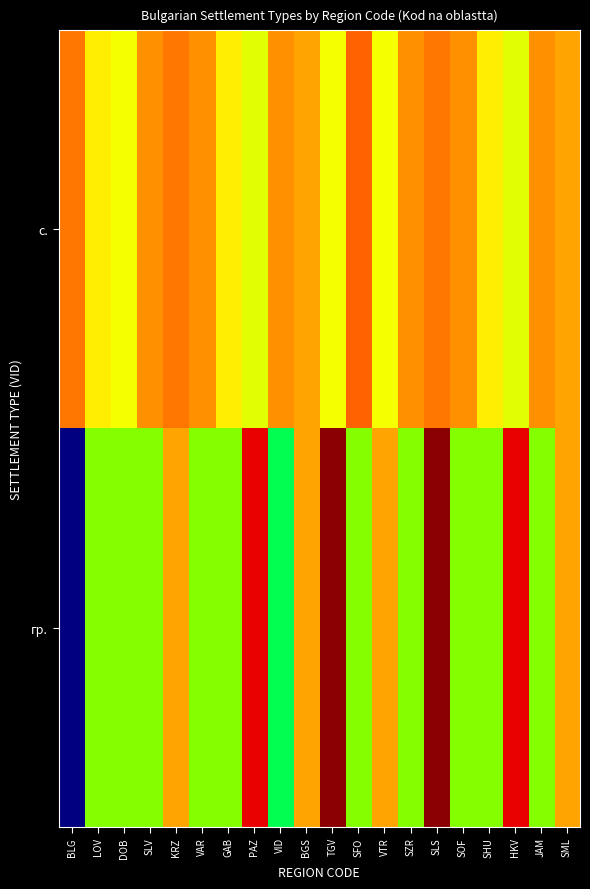

Reading right to left, extract all data points from this chart.

с.: SML=4.5	JAM=4.6	HKV=4.2	SHU=4.3	SOF=4.6	SLS=4.6	SZR=4.6	VTR=4.3	SFO=4.7	TGV=4.3	BGS=4.5	VID=4.6	PAZ=4.2	GAB=4.3	VAR=4.6	KRZ=4.6	SLV=4.6	DOB=4.3	LOV=4.3	BLG=4.6
гр.: SML=4.5	JAM=4.0	HKV=5.0	SHU=4.0	SOF=4.0	SLS=5.5	SZR=4.0	VTR=4.5	SFO=4.0	TGV=5.5	BGS=4.5	VID=3.5	PAZ=5.0	GAB=4.0	VAR=4.0	KRZ=4.5	SLV=4.0	DOB=4.0	LOV=4.0	BLG=1.5